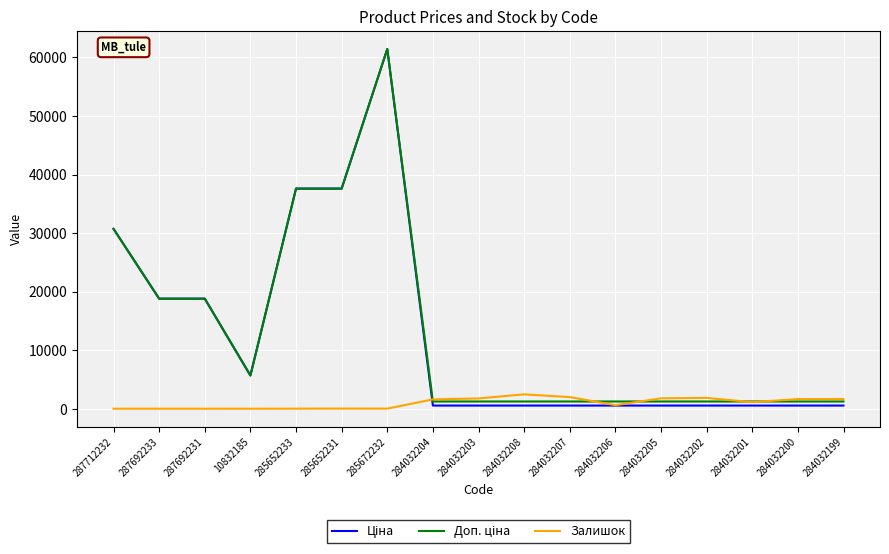

Is it true that Залишок equals 1118.0 at 284032201?

True